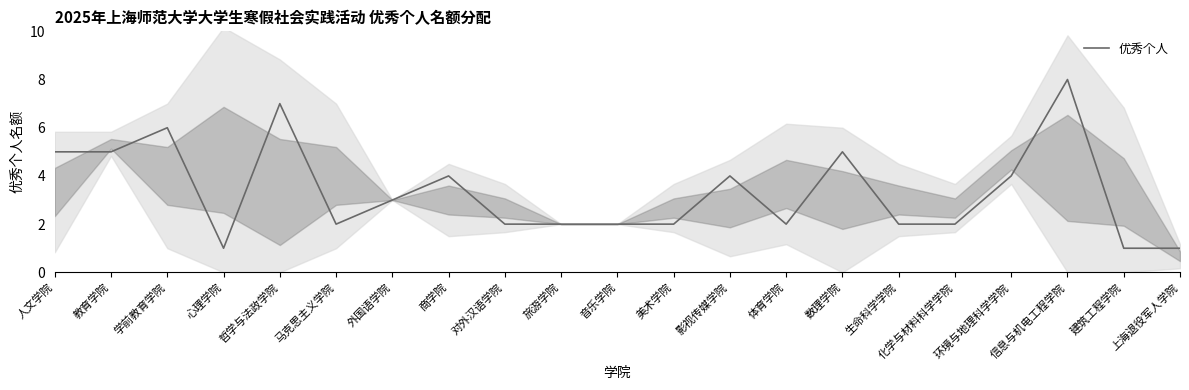

What is the value of the 15th point from the left?

5